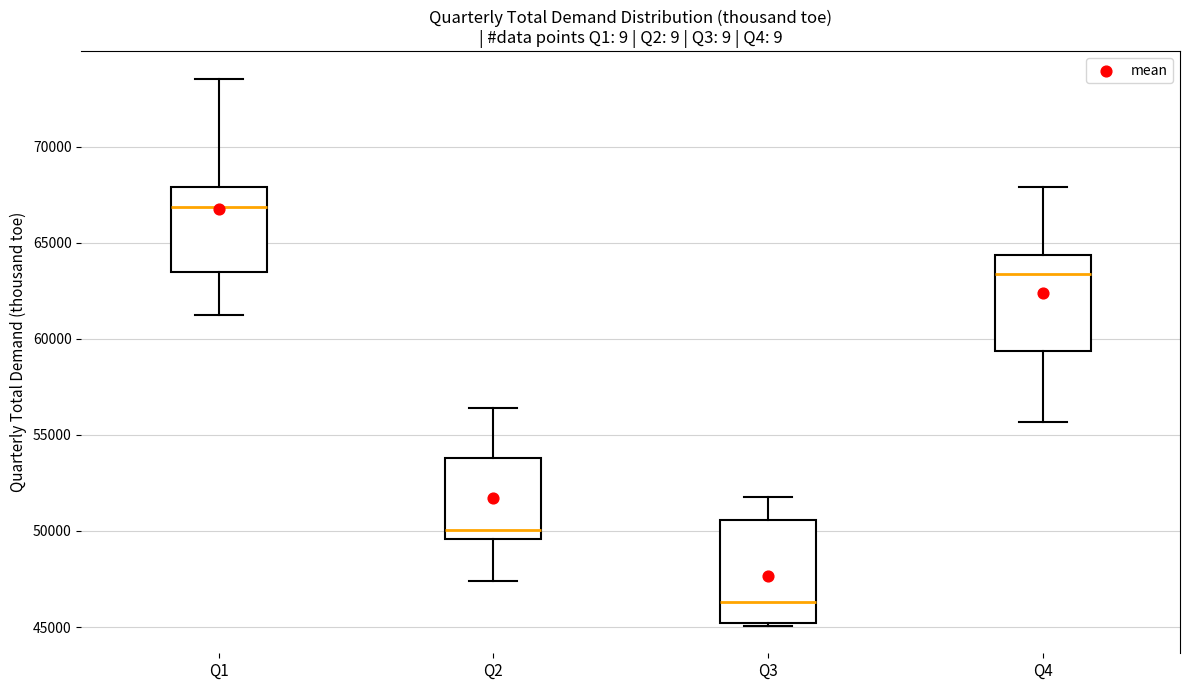

Where is the upper edge of the box for Q4 on the y-axis? The values are not printed on the chart, so give them approximately, as read against the axis.

64500